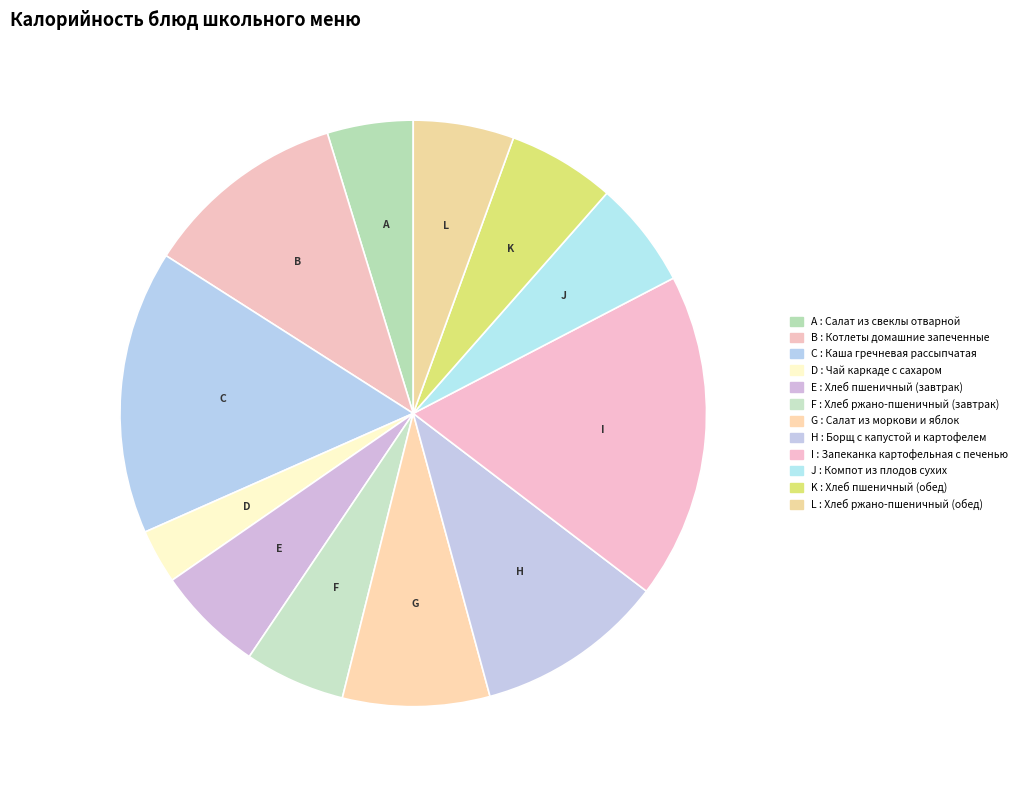

How many slices are in this pie chart?

12